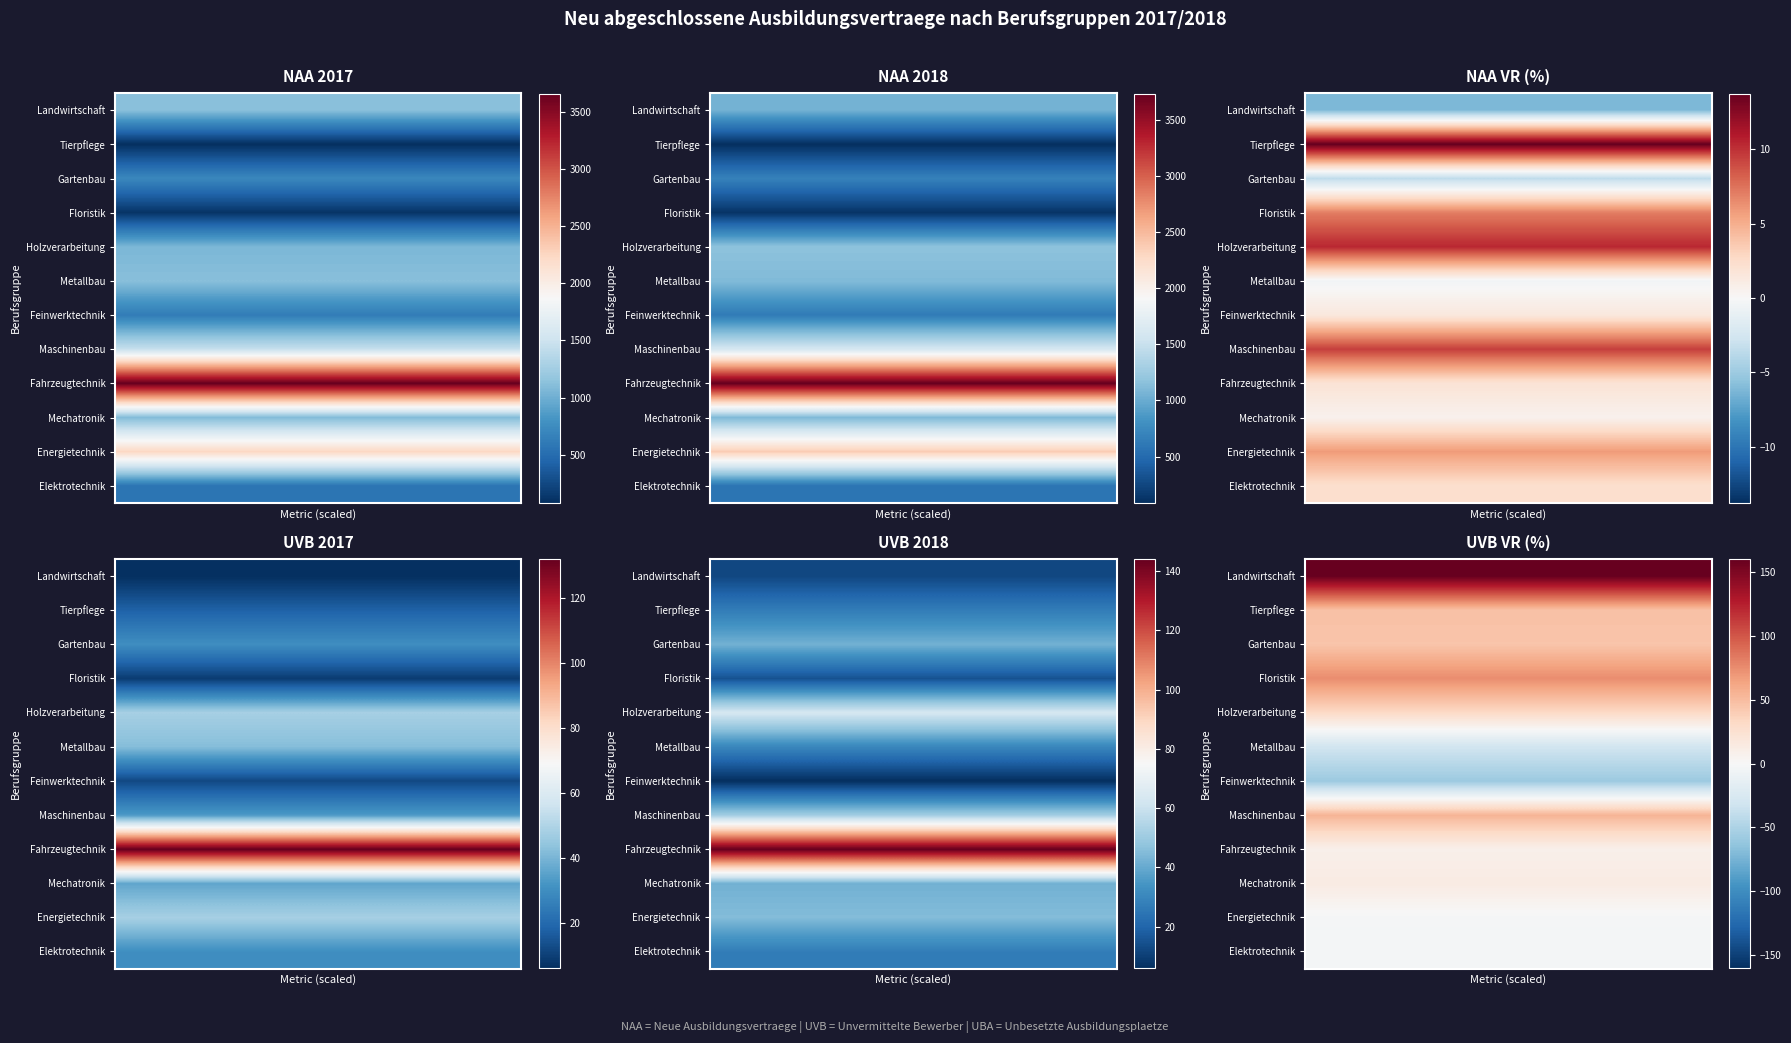

At how many categories does at least one series exceed 130?

4